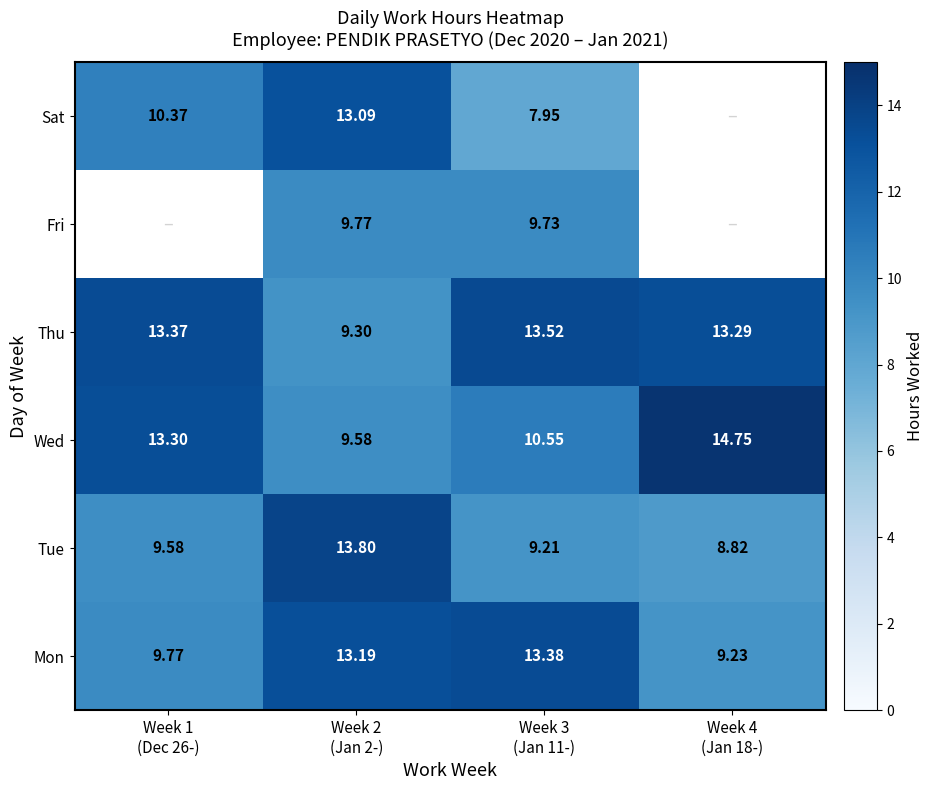

What is the difference between the Tue values at Week 4 (Jan 18-) and Week 2 (Jan 2-)?

5.0